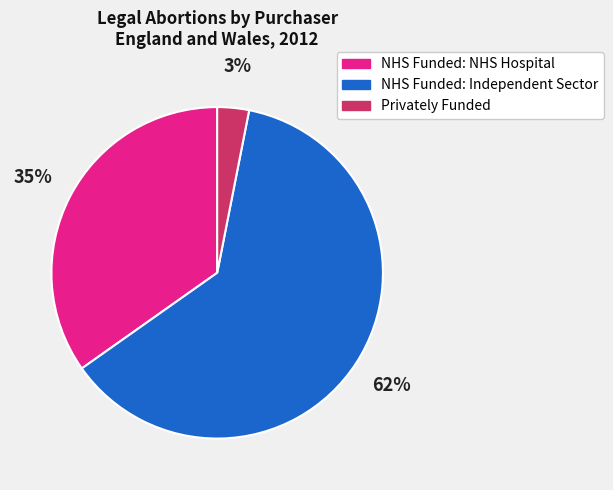

To the nearest percent, what is the difference between the NHS Funded: NHS Hospital and NHS Funded: Independent Sector slice percentages?

27%